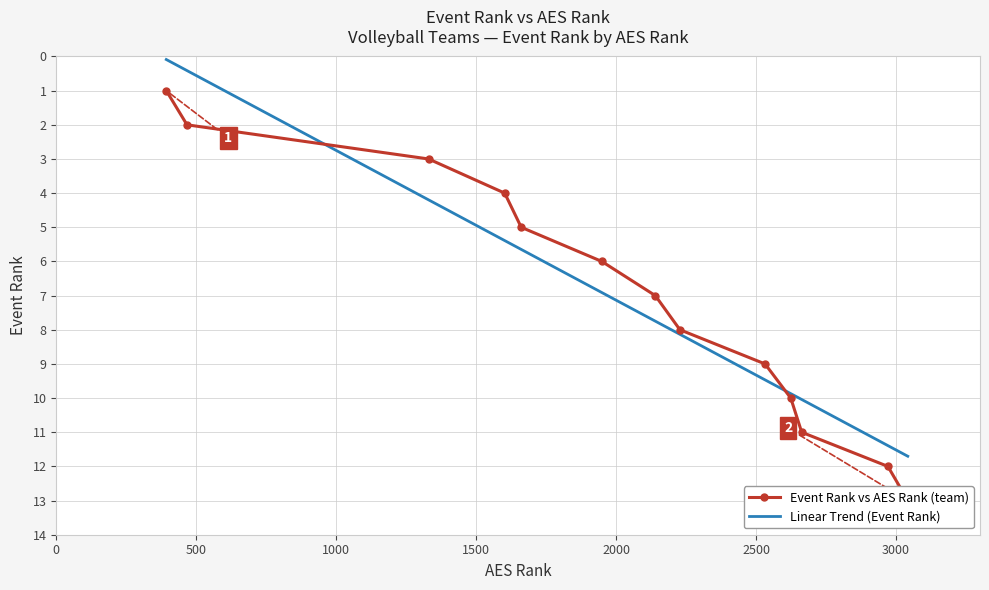

Reading left to right, extract all data points from this chart.

1	2	3	4	5	6	7	8	9	10	11	12	13